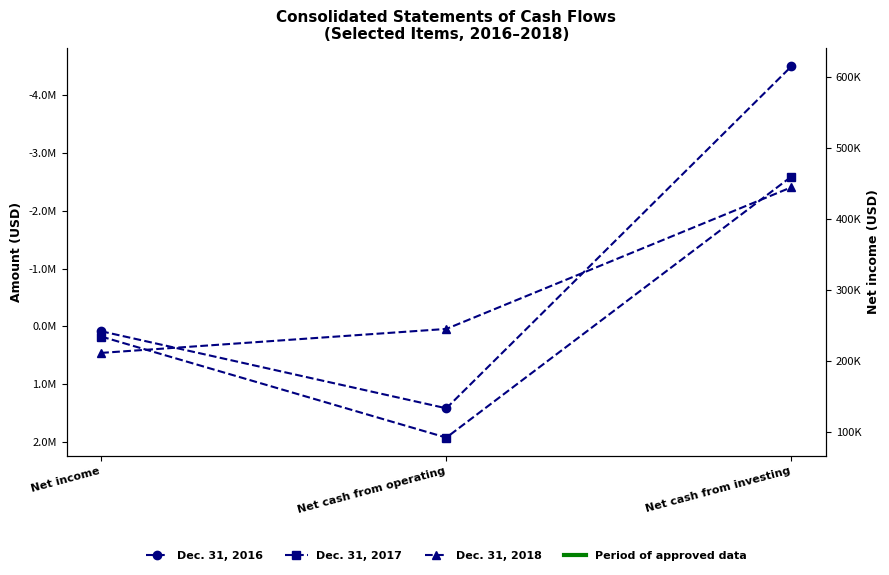

The value of Dec. 31, 2016 at Net cash from operating is 1416386. True or false?

True